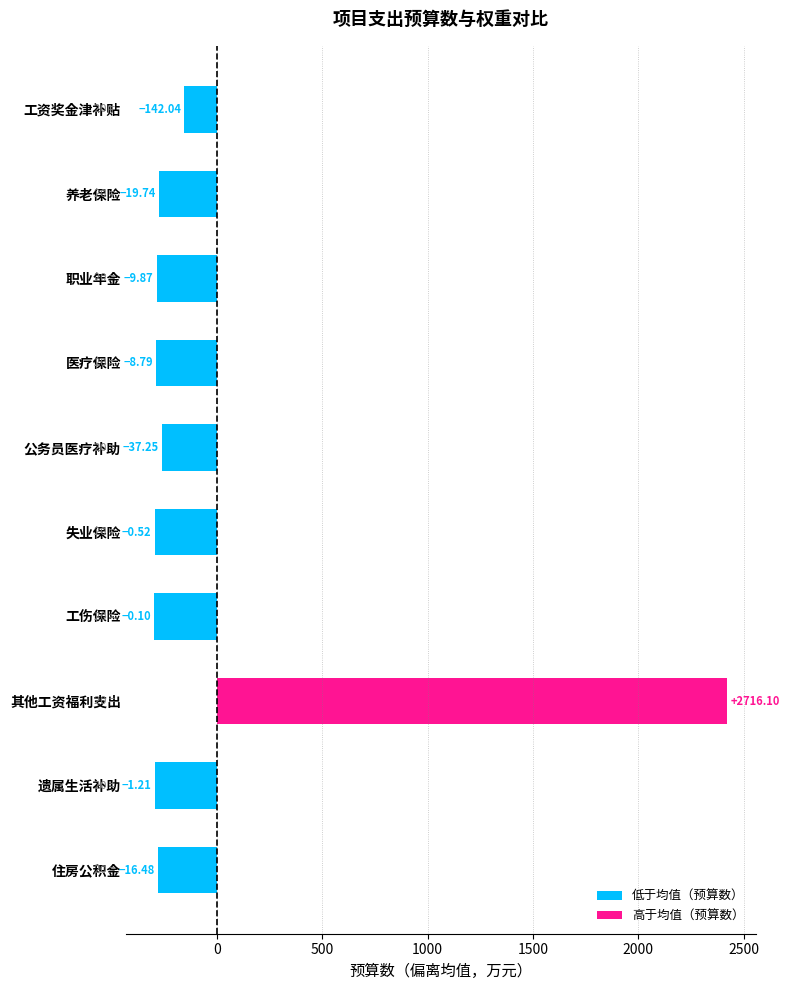

Reading left to right, list all the values displayed in this chart.

-153.2	-275.5	-285.3	-286.4	-258.0	-294.7	-295.1	2420.9	-294.0	-278.7